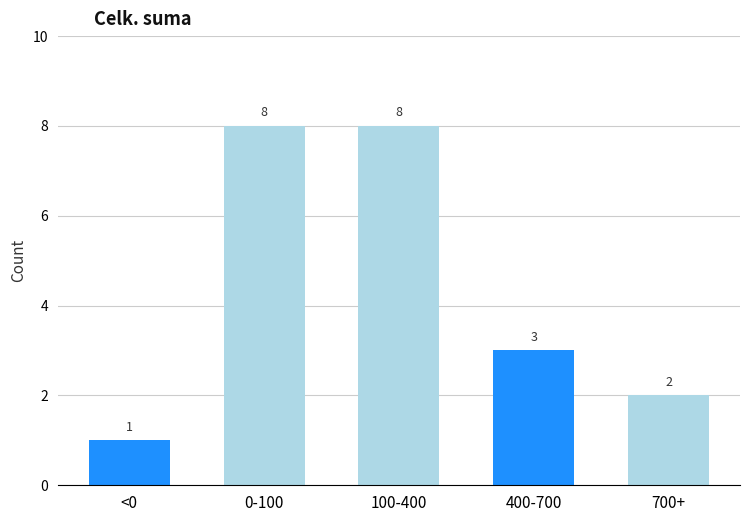

Reading left to right, extract all data points from this chart.

1	8	8	3	2